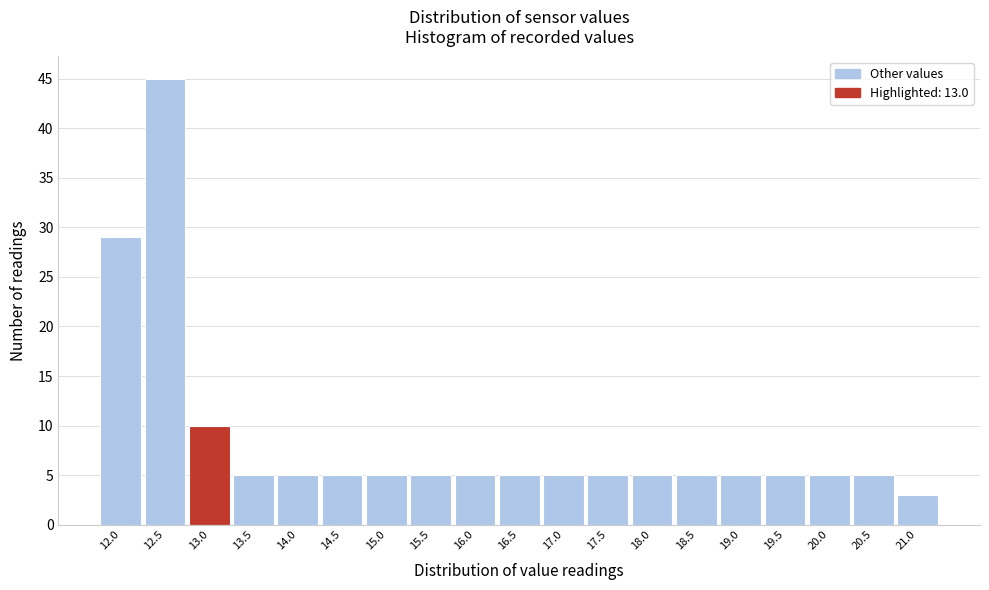

Reading left to right, transcribe this chart: for each bar, give the range it covers on the x-axis and its height. The values are not printed on the chart, so give them approximately, as read against the axis.

11.75 to 12.25: 29
12.25 to 12.75: 45
12.75 to 13.25: 10
13.25 to 13.75: 5
13.75 to 14.25: 5
14.25 to 14.75: 5
14.75 to 15.25: 5
15.25 to 15.75: 5
15.75 to 16.25: 5
16.25 to 16.75: 5
16.75 to 17.25: 5
17.25 to 17.75: 5
17.75 to 18.25: 5
18.25 to 18.75: 5
18.75 to 19.25: 5
19.25 to 19.75: 5
19.75 to 20.25: 5
20.25 to 20.75: 5
20.75 to 21.25: 3